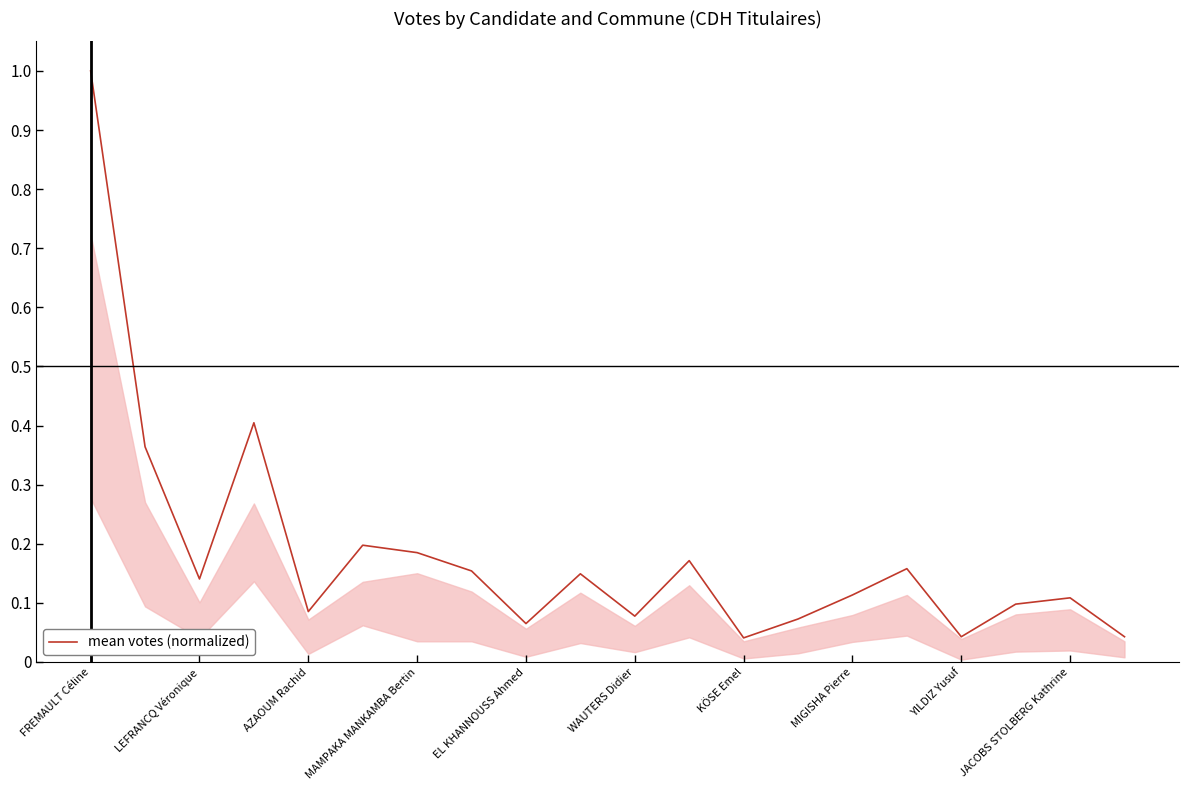

What is the difference between the maximum and minimum values?

1.0